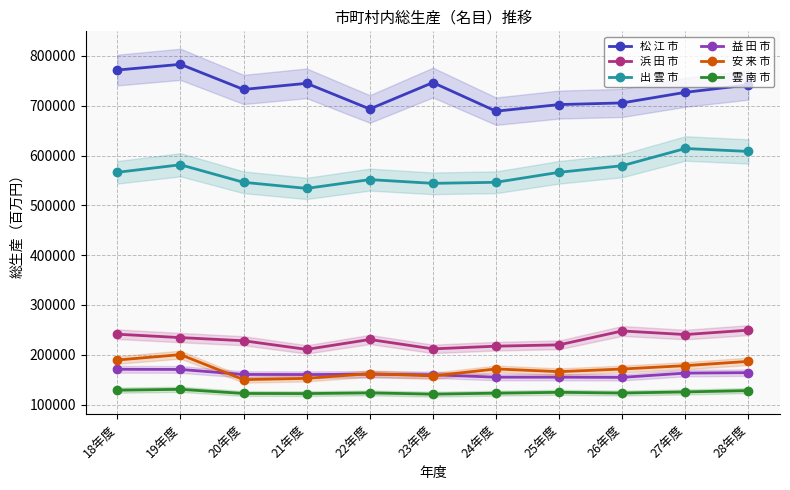

Which series changed the most between 22年度 and 24年度?

浜 田 市